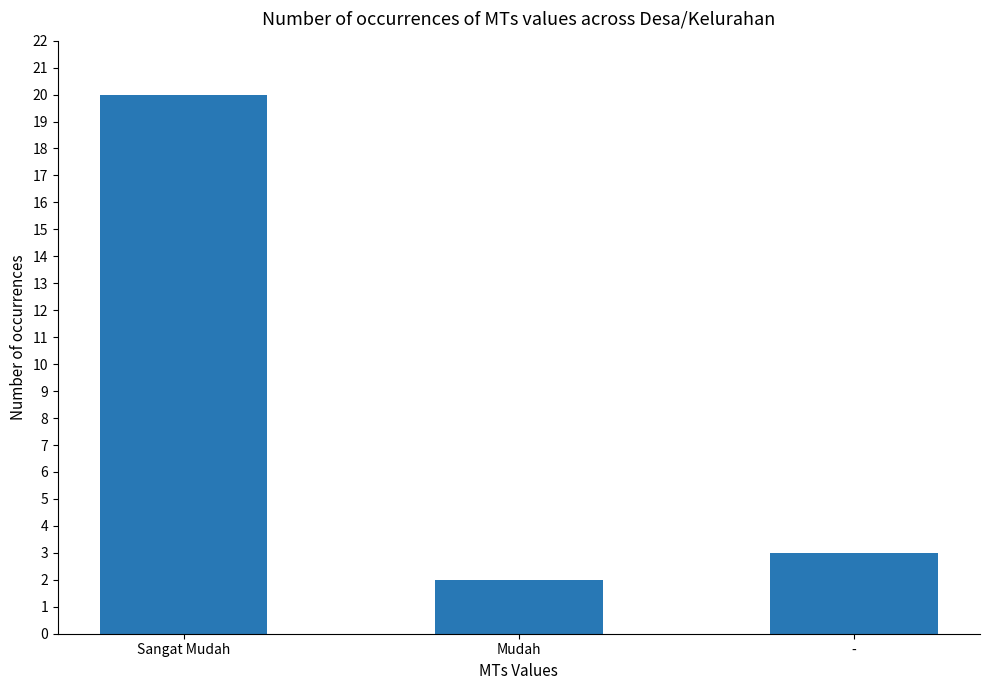

What is the label of the 2nd bar from the right?

Mudah